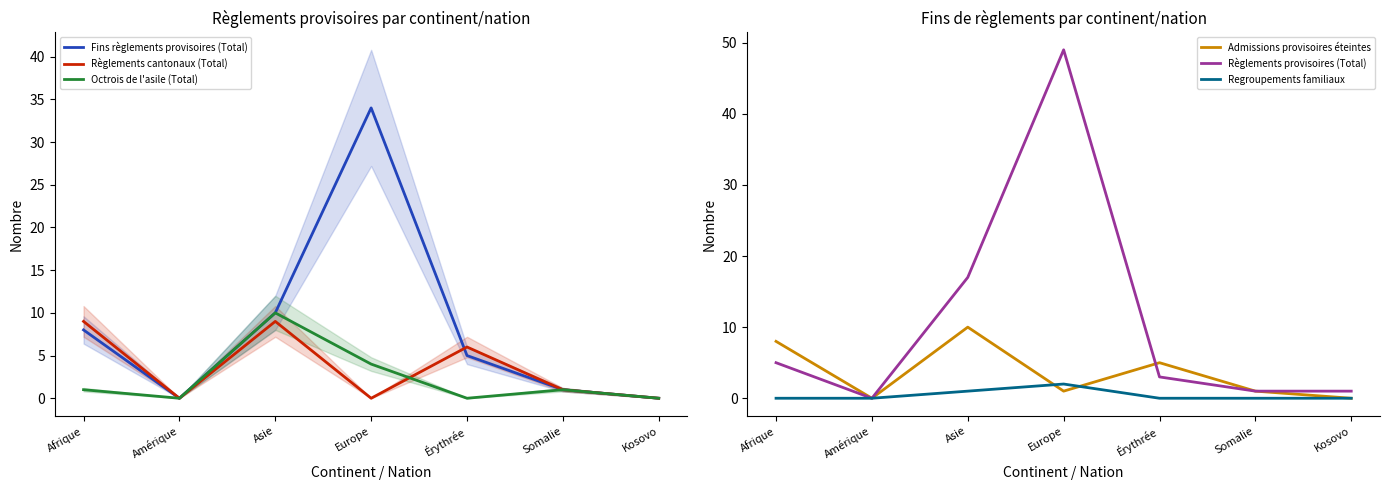

List the series in order of their peak value, lowest first.

Regroupements familiaux, Règlements cantonaux (Total), Octrois de l'asile (Total), Admissions provisoires éteintes, Fins règlements provisoires (Total), Règlements provisoires (Total)